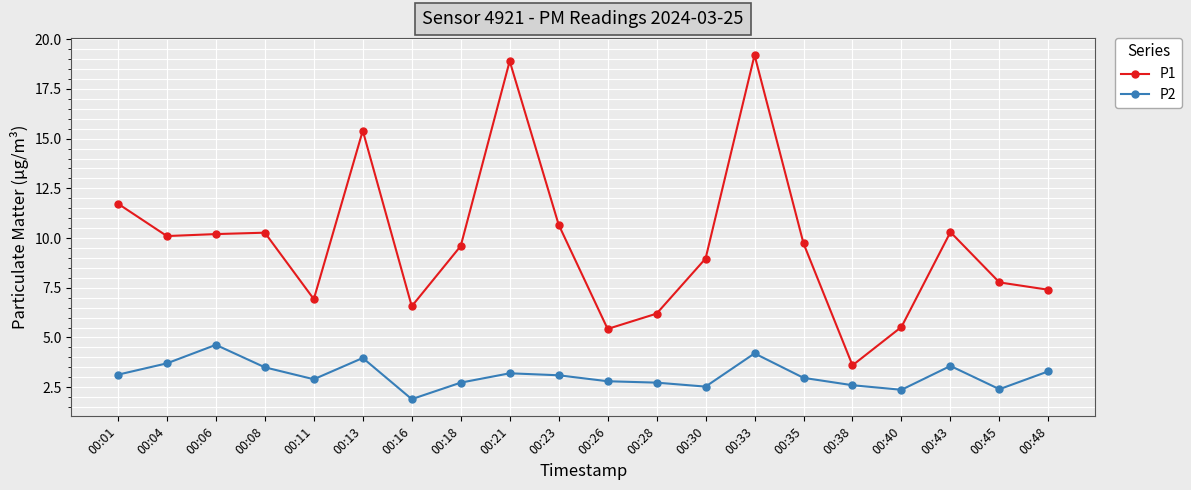

At which category is the sum across all series the highest?

00:33